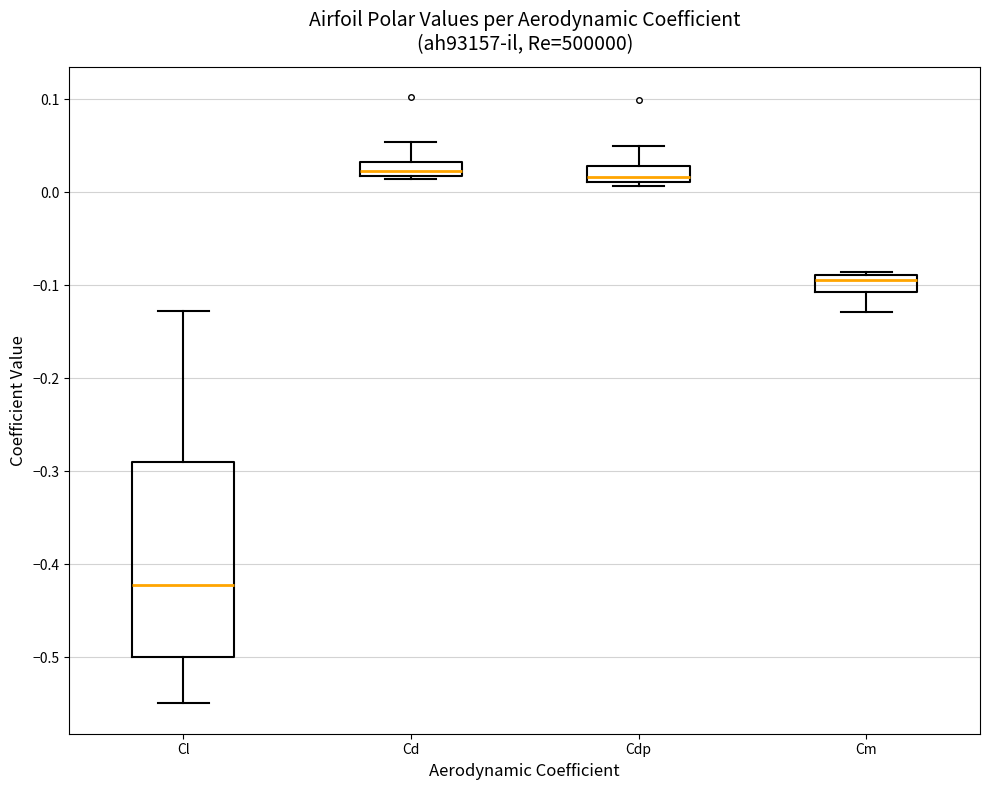

Reading left to right, read every box against the y-axis: the position of its median line, the range the box covers, and the ends of its whiskers. The values are not printed on the chart, so give them approximately, as read against the axis.

Cl: median -0.42, box -0.50 to -0.29, whiskers -0.55 to -0.13
Cd: median 0.02 (just above the box's lower edge), box 0.02 to 0.03, whiskers 0.01 to 0.05
Cdp: median 0.02, box 0.01 to 0.03, whiskers 0.01 (just below the box's lower edge) to 0.05
Cm: median -0.09 (just below the box's upper edge), box -0.11 to -0.09, whiskers -0.13 to -0.09 (just above the box's upper edge)